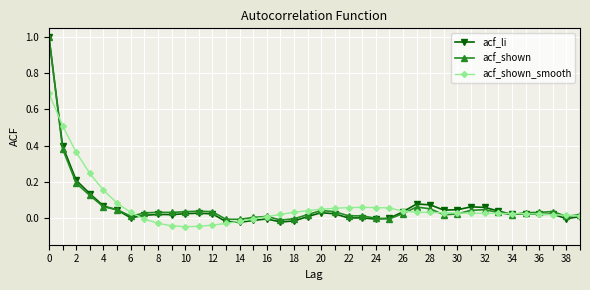

What is the maximum value shown in the chart?

1.0